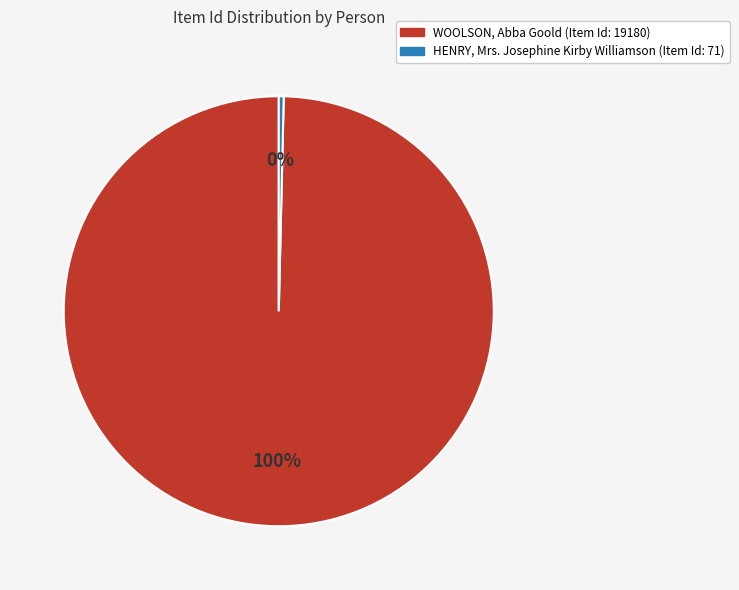

Which has a higher value, HENRY, Mrs. Josephine Kirby Williamson or WOOLSON, Abba Goold?

WOOLSON, Abba Goold